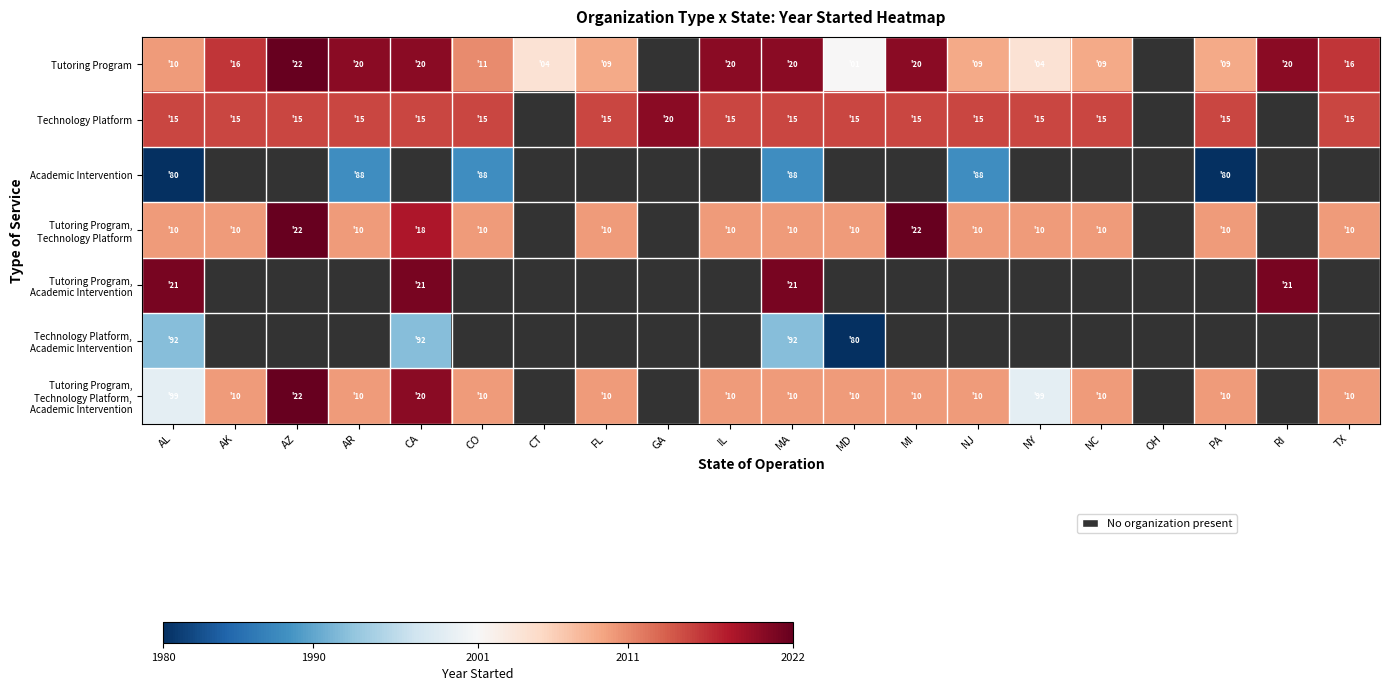

Which series has the largest range (max minus min)?

Tutoring Program, Technology Platform, Academic Intervention